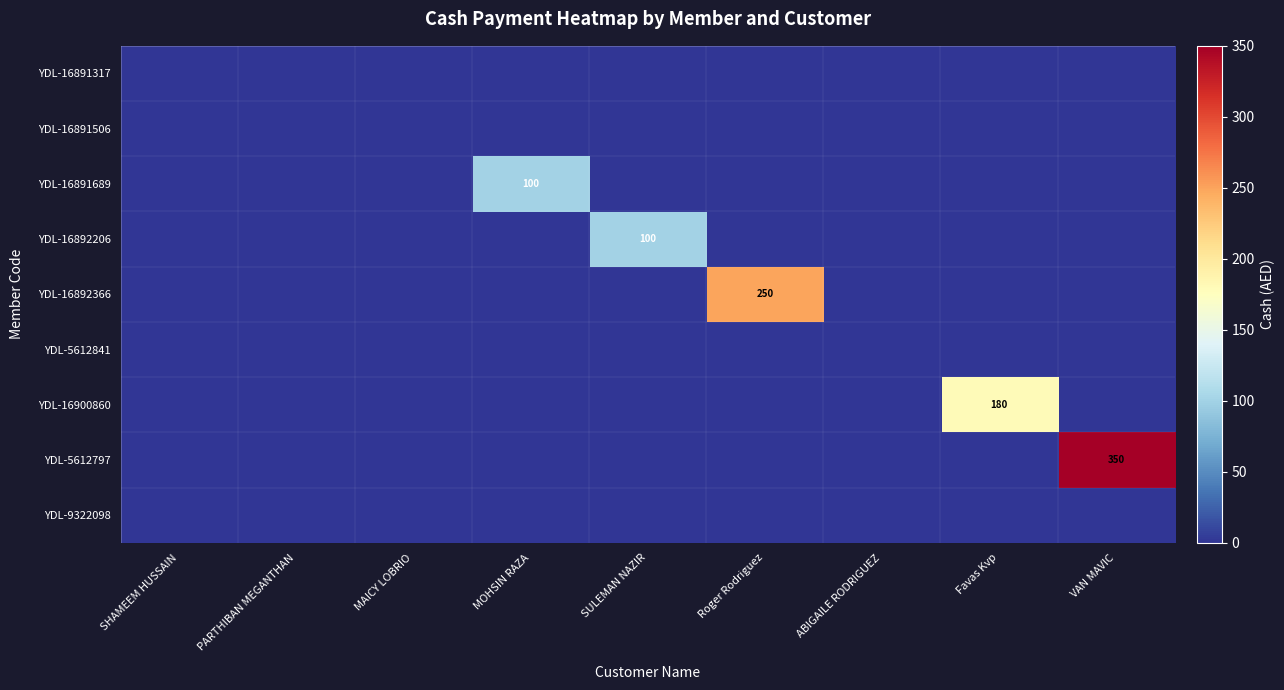

Which series has the largest total across all categories?

YDL-5612797